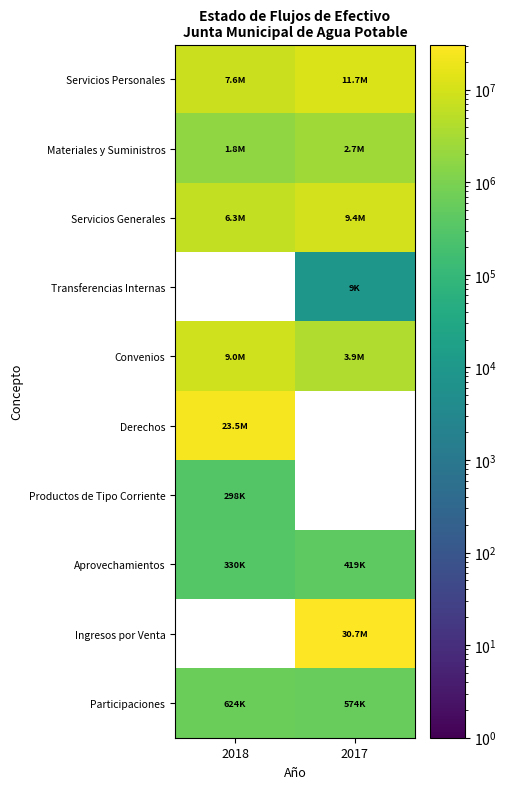

What is the sum of all Aprovechamientos values?

749043.7